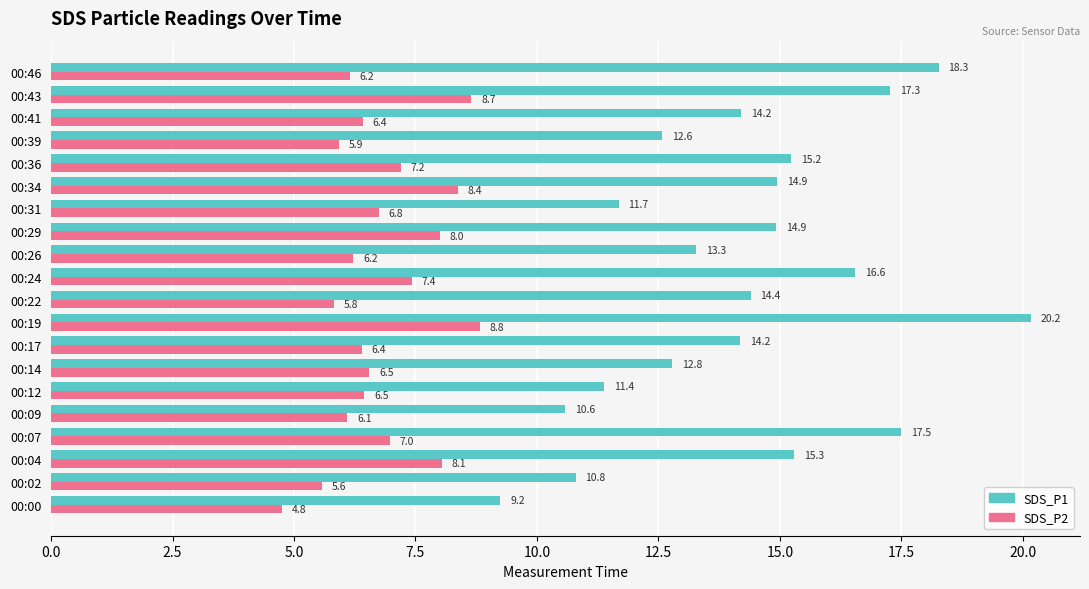

At how many categories does at least one series exceed 19?

1